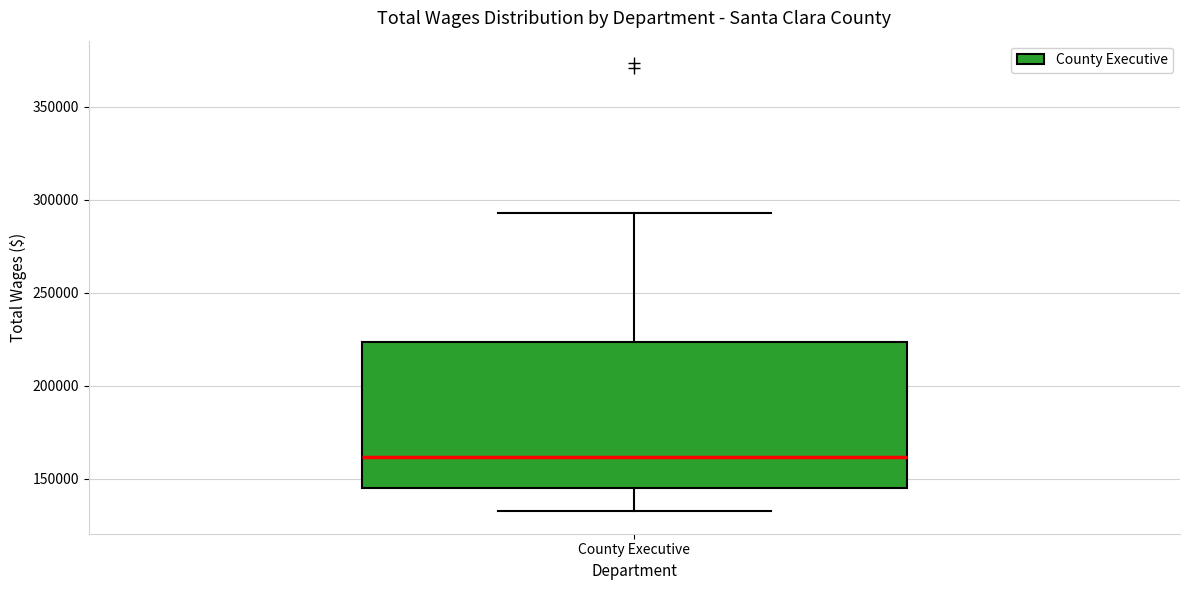

Read this box plot against the y-axis: the position of the median line, the range covered by the box, and the ends of both whiskers. The values are not printed on the chart, so give them approximately, as read against the axis.

median 160000, box 145000 to 225000, whiskers 135000 to 295000